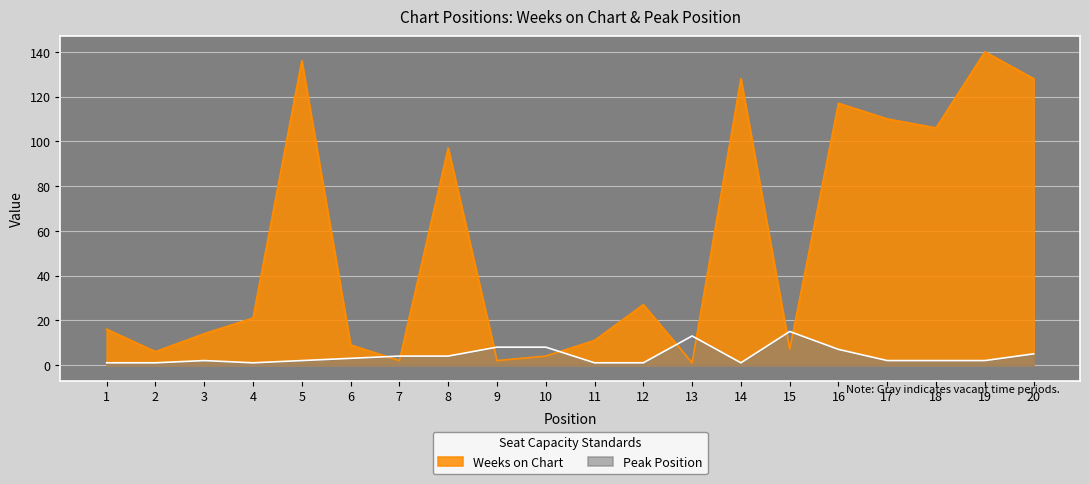

At which category is the sum across all series the highest?

19